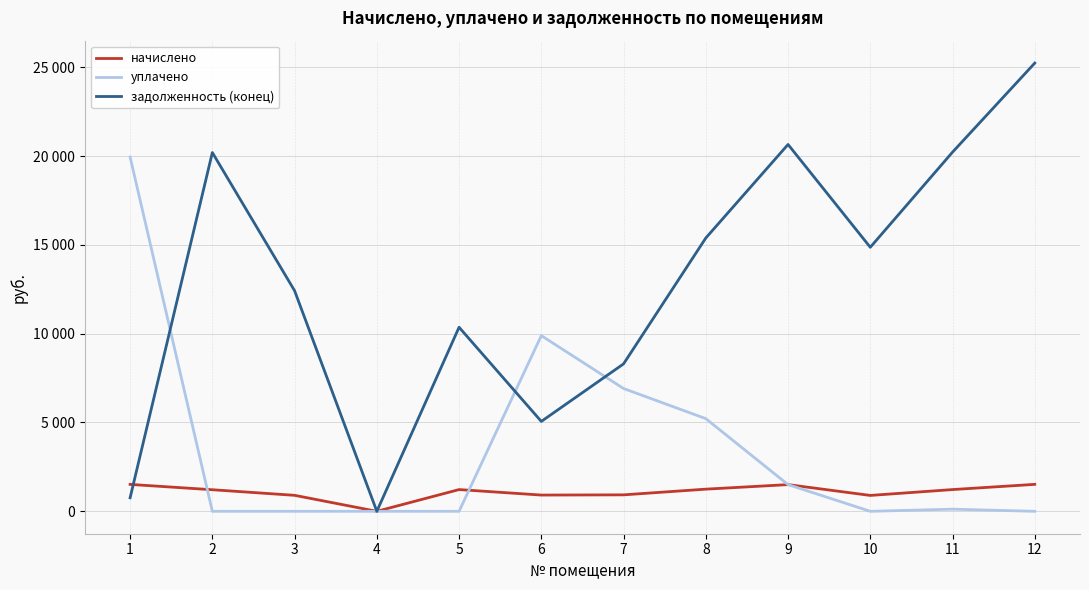

Rank the categories by задолженность (конец) value from lowest to highest.

4, 1, 6, 7, 5, 3, 10, 8, 2, 11, 9, 12